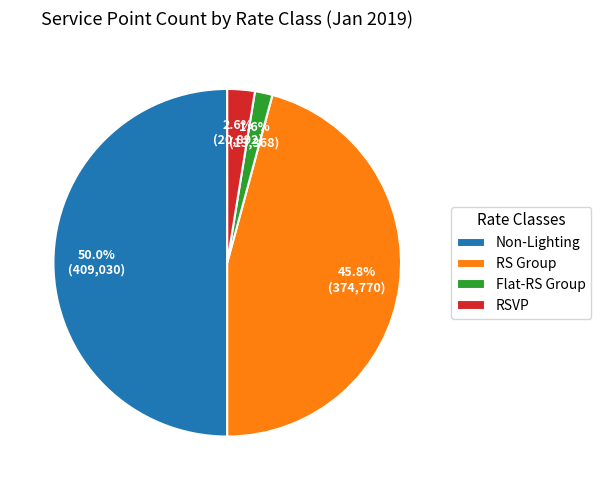

The Flat-RS Group slice represents 2% of the pie. True or false?

True